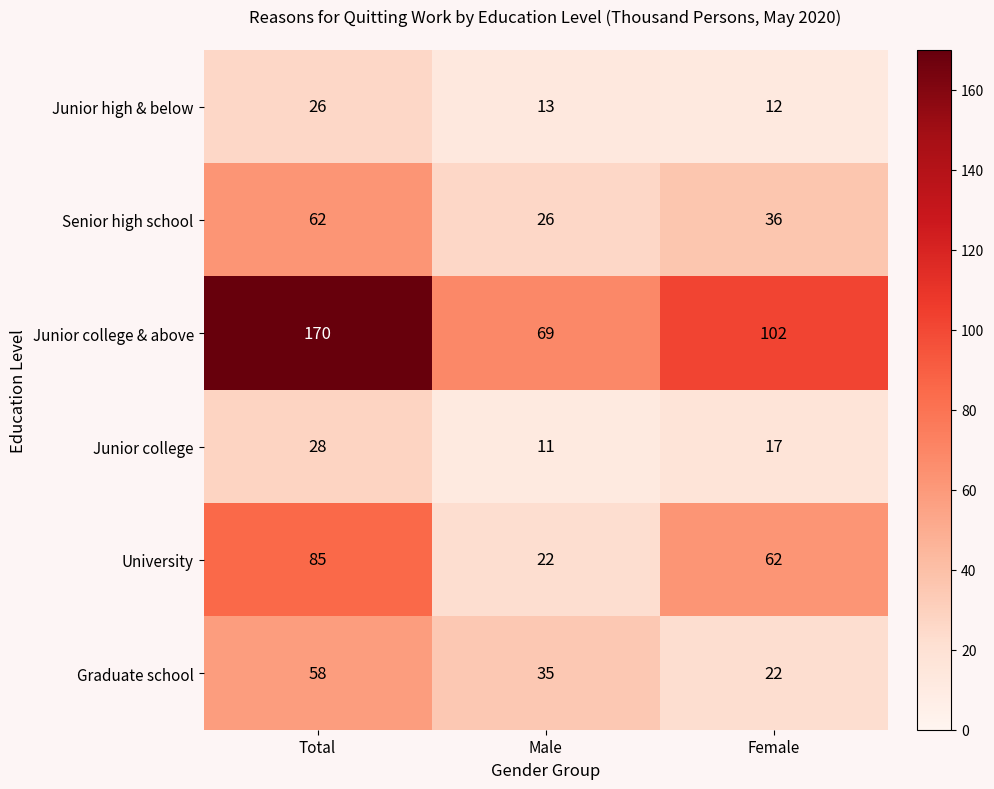

Reading left to right, what are all the values shown in this chart?

Junior high & below: Total=26	Male=13	Female=12
Senior high school: Total=62	Male=26	Female=36
Junior college & above: Total=170	Male=69	Female=102
Junior college: Total=28	Male=11	Female=17
University: Total=85	Male=22	Female=62
Graduate school: Total=58	Male=35	Female=22